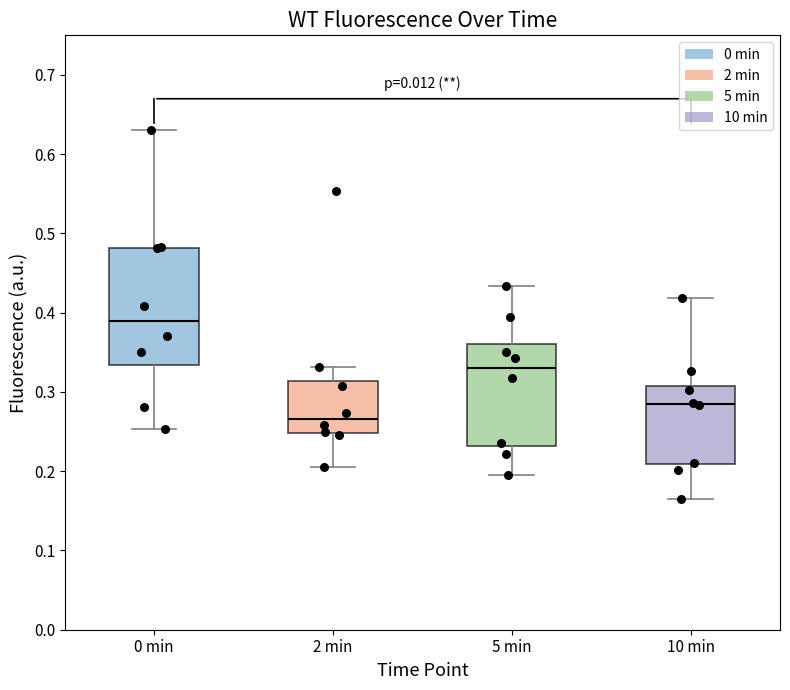

Which box is the tallest, from its lower edge to its upper edge?

0 min